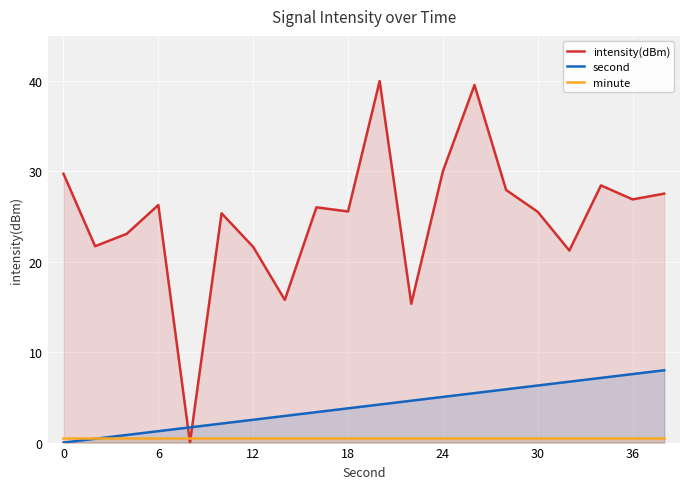

Which series has the largest total across all categories?

intensity(dBm)